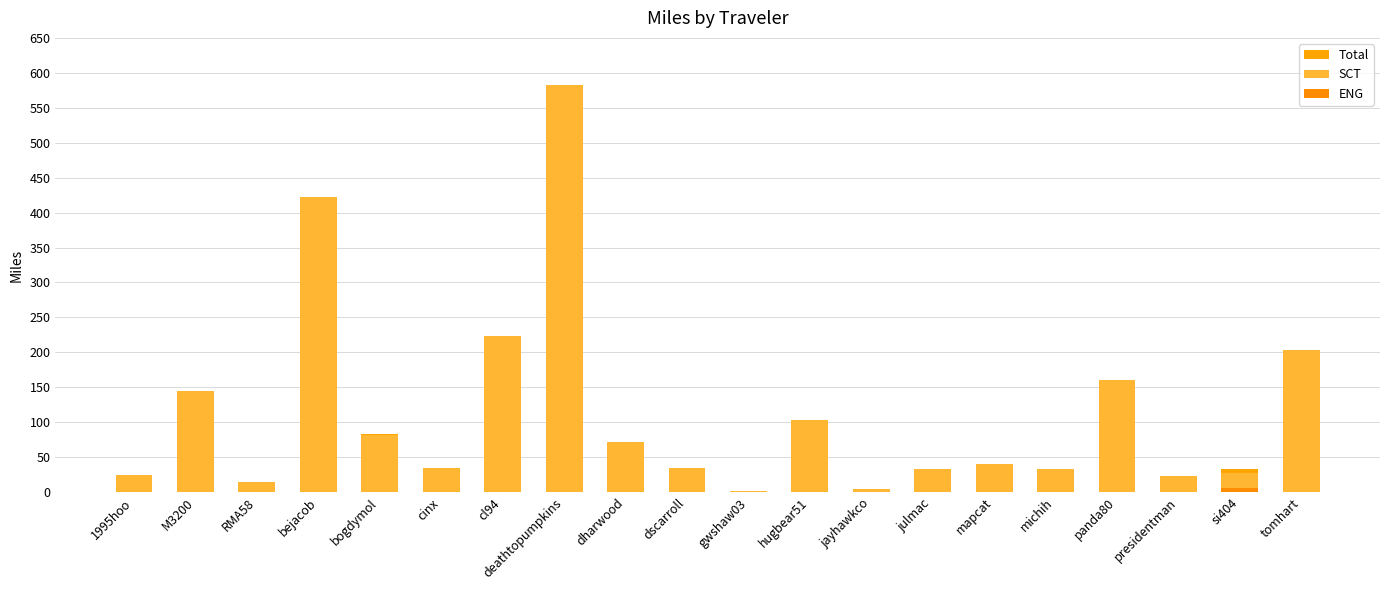

Does the chart contain stacked bars?

No